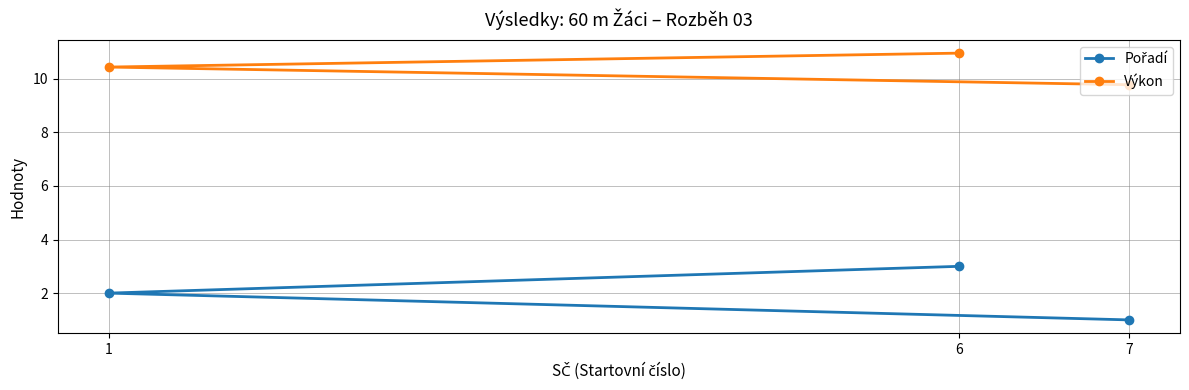

What are all the series names shown in the legend?

Pořadí, Výkon